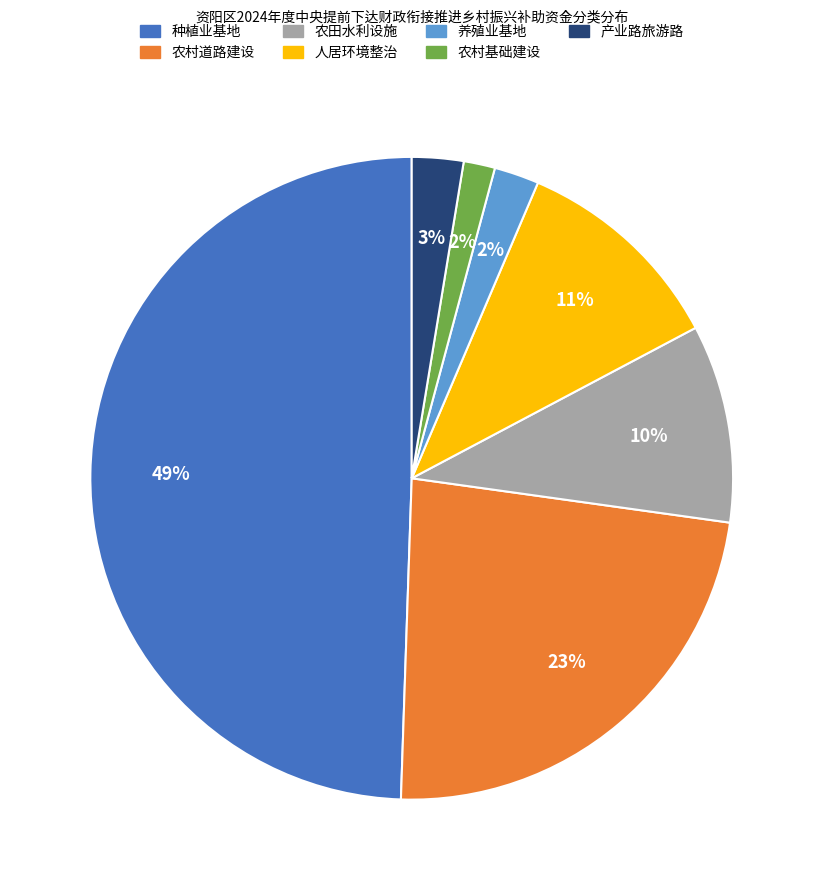

To the nearest percent, what is the average slice percentage?

14%